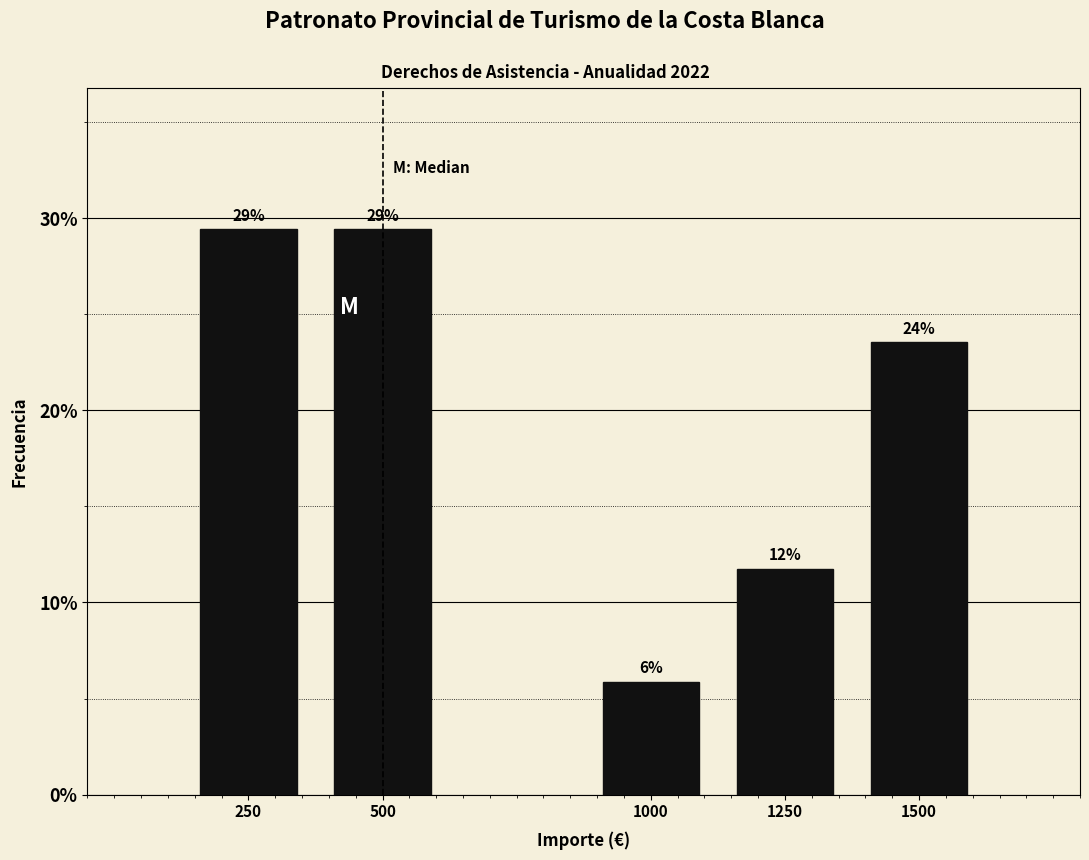

Are the bars horizontal?

No